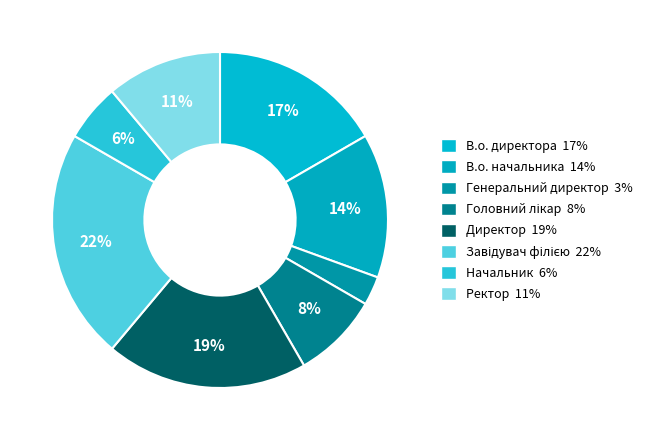

Does Генеральний директор represent more than half of the total?

No